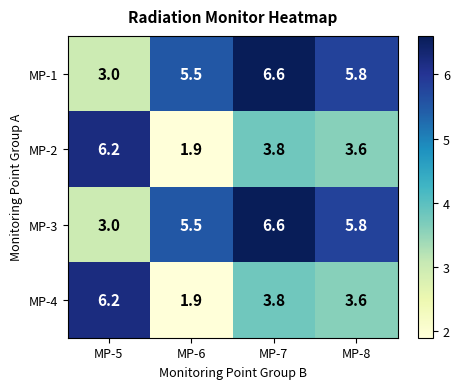

True or false: MP-1 has a value of 2.1 at MP-7.

False